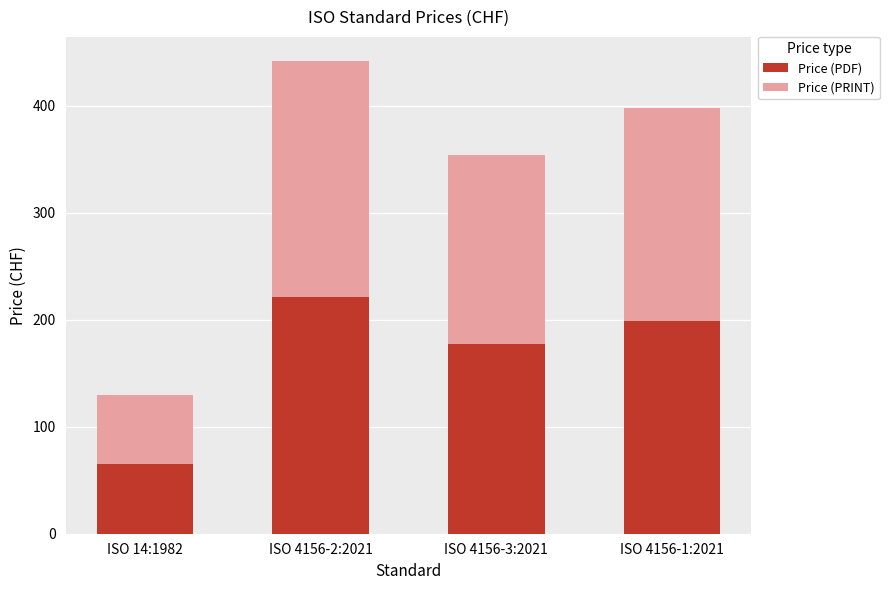

What is the difference between the maximum and minimum values in the Price (PDF) series?

156